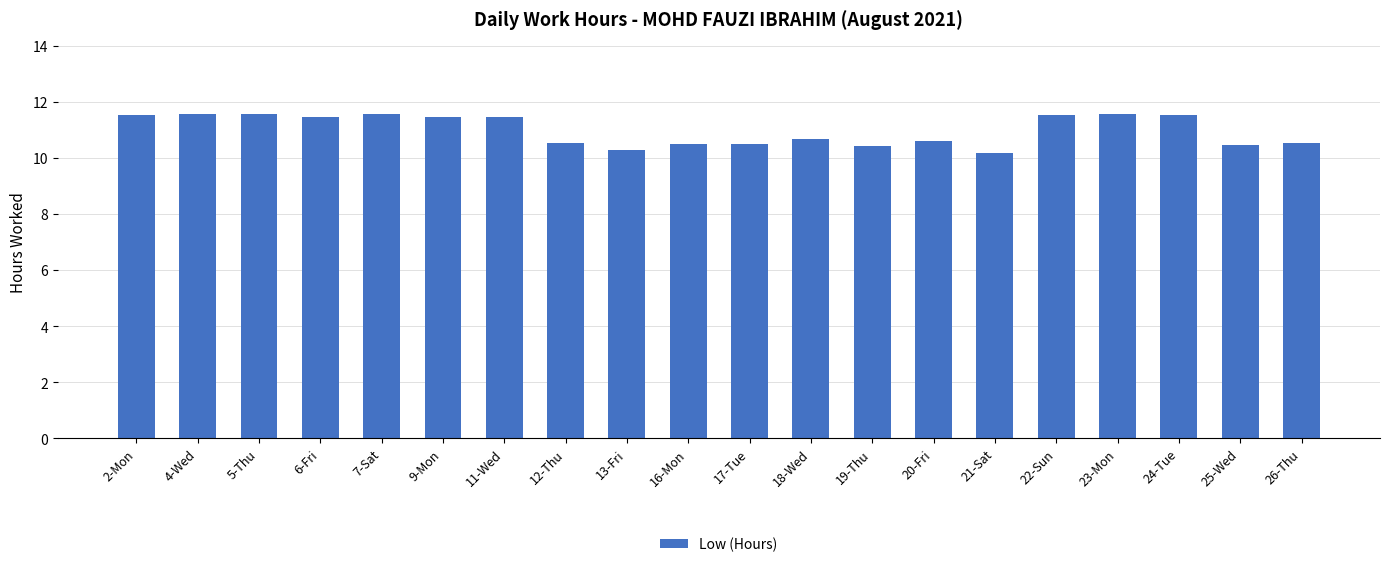

Between 5-Thu and 18-Wed, which is larger?

5-Thu